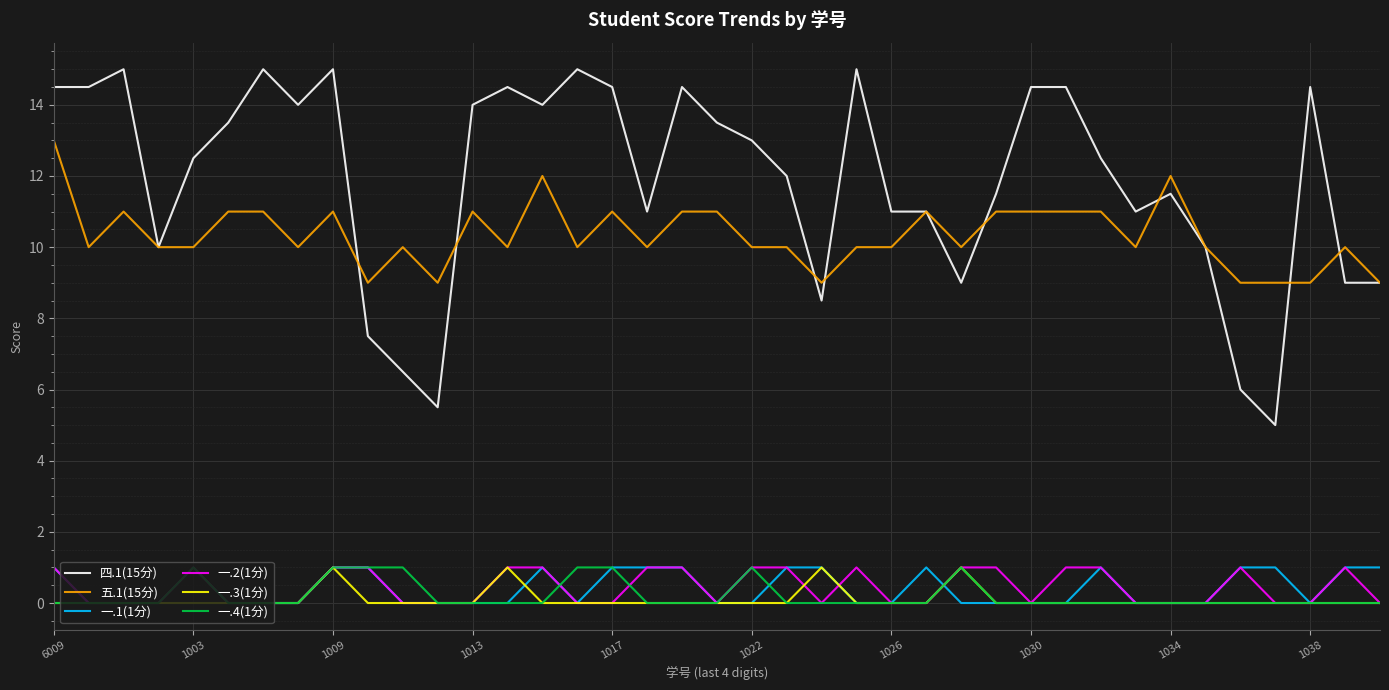

True or false: 四.1(15分) and 五.1(15分) cross at least once.

True